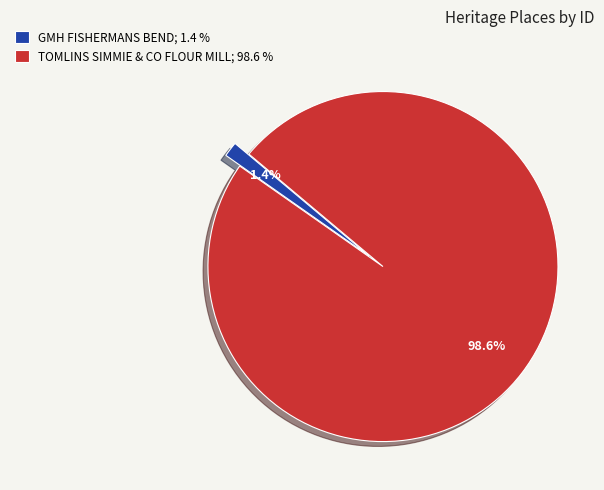

Which category has the smallest portion of the pie?

GMH FISHERMANS BEND